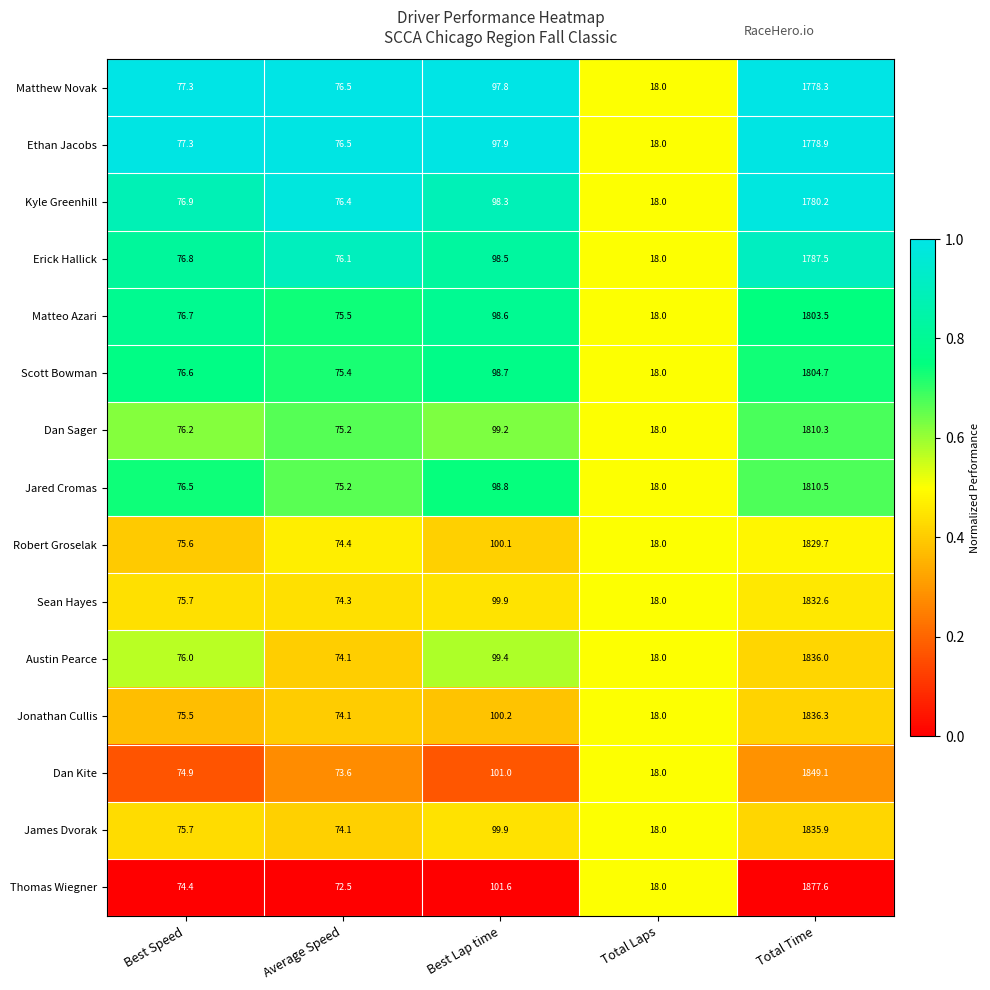

At which category is the sum across all series the highest?

Total Time